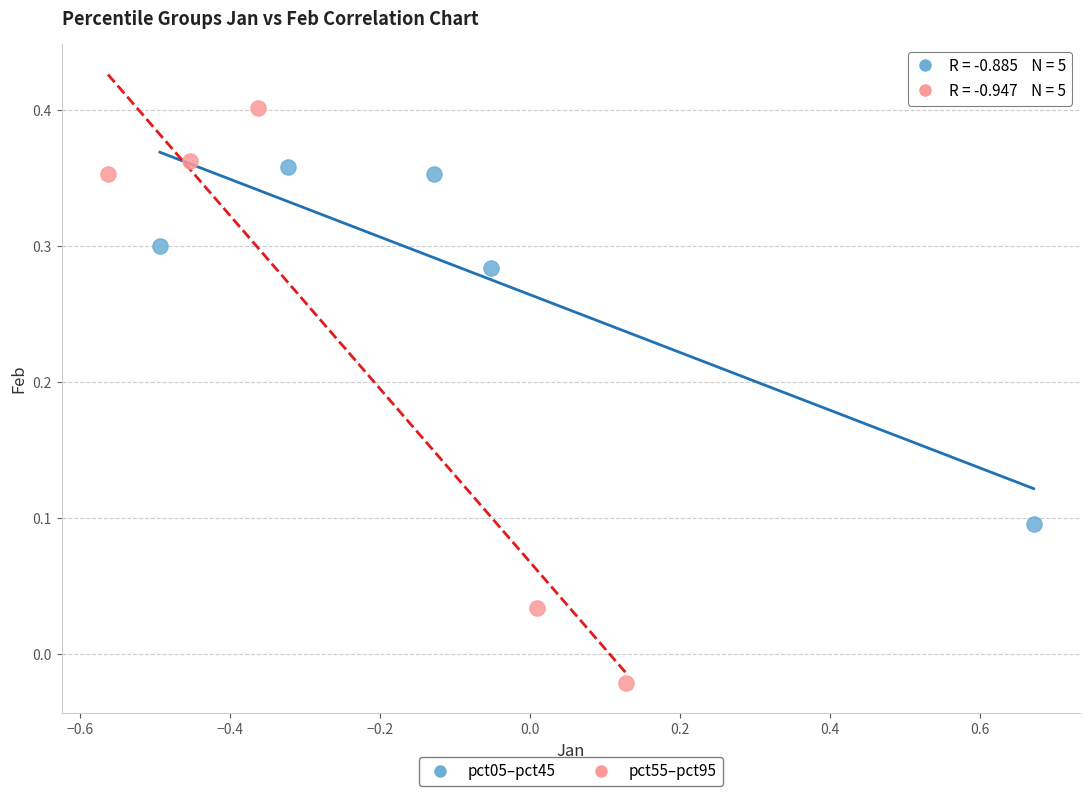

What are all the series names shown in the legend?

pct05–pct45, pct55–pct95